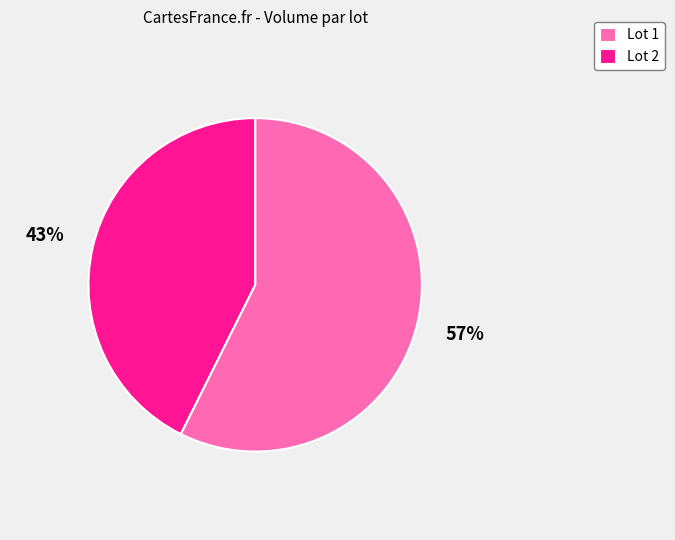

Rank the categories by value from lowest to highest.

Lot 2, Lot 1